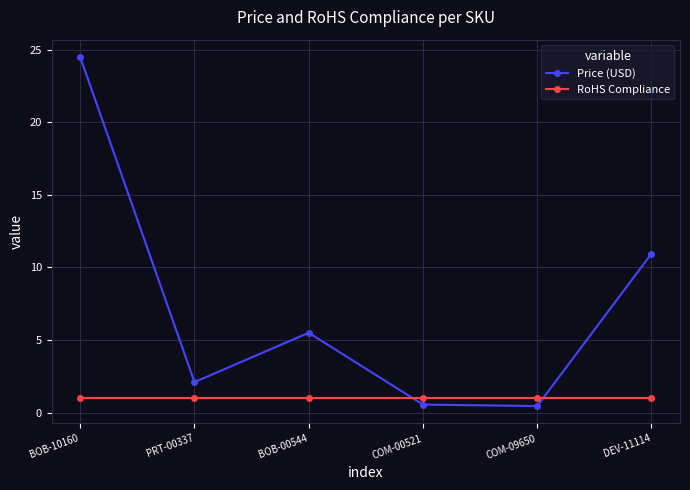

What is the minimum value shown in the chart?

0.5